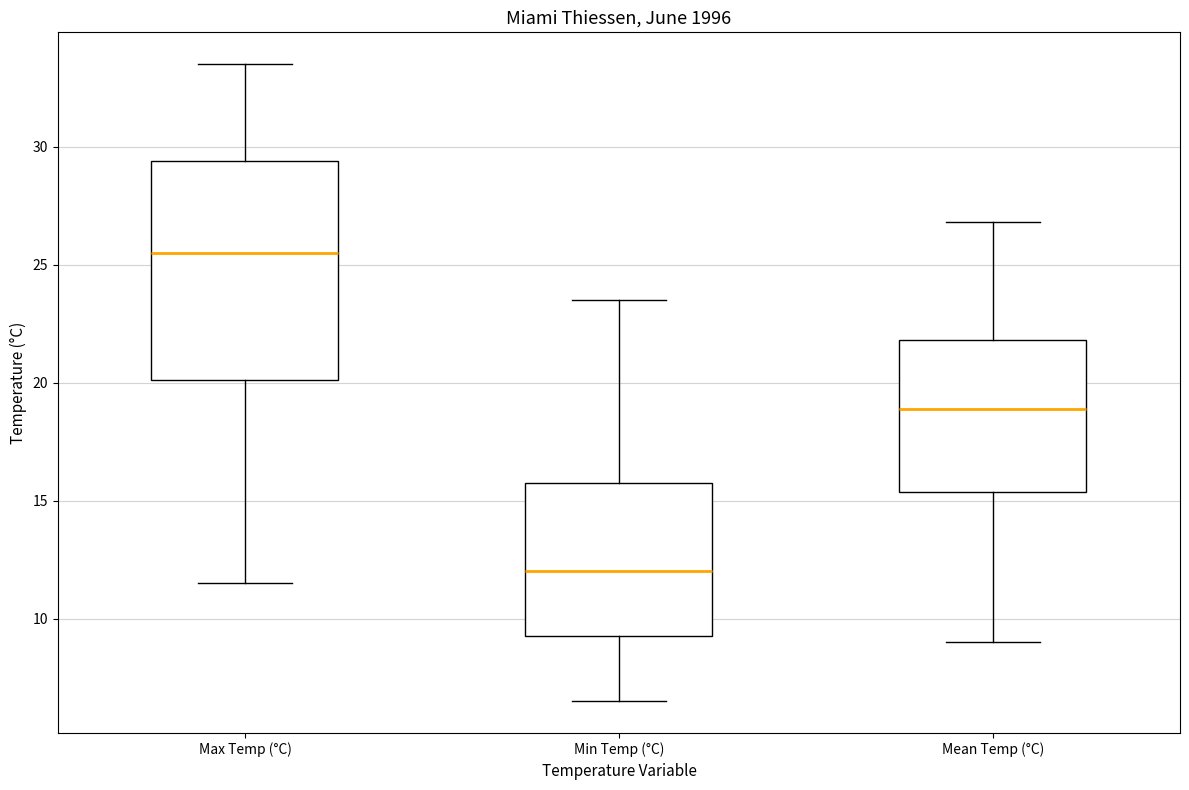

Reading left to right, transcribe this box plot: for each box, give where its median line is, the range the box spans, and where its two whiskers end, as read against the y-axis. The values are not printed on the chart, so give them approximately, as read against the axis.

Max Temp (°C): median 25.5, box 20.0 to 29.5, whiskers 11.5 to 33.5
Min Temp (°C): median 12.0, box 9.5 to 16.0, whiskers 6.5 to 23.5
Mean Temp (°C): median 19.0, box 15.5 to 22.0, whiskers 9.0 to 27.0